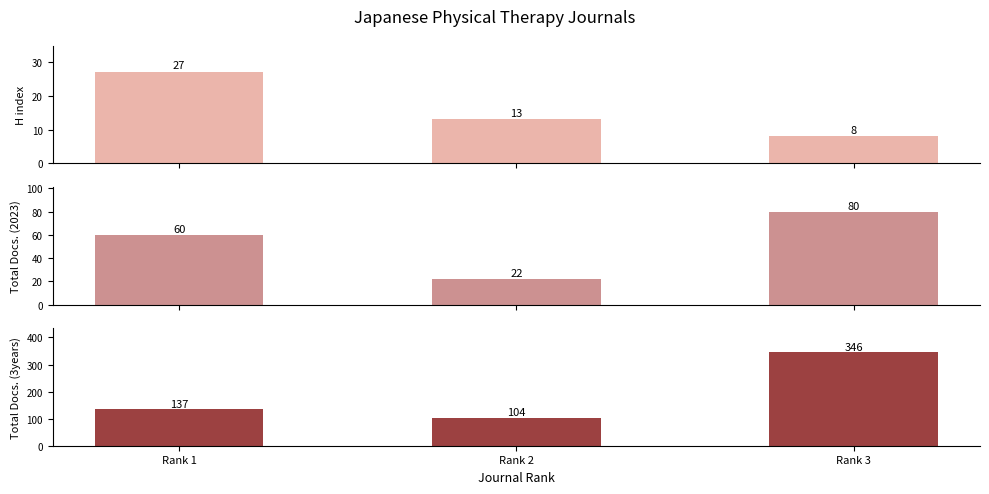

The value of Total Docs. (2023) at Rank 1 is 60. True or false?

True